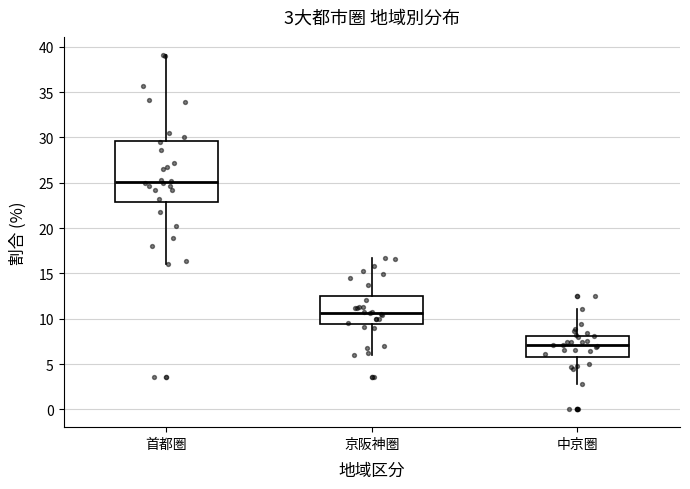

Which box's median line is the lowest?

中京圏